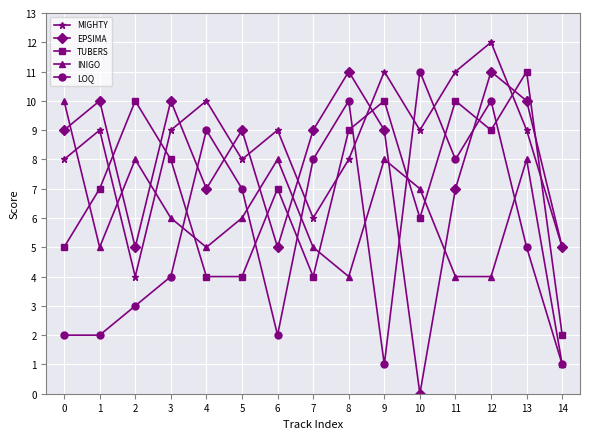

What are all the series names shown in the legend?

MIGHTY, EPSIMA, TUBERS, INIGO, LOQ